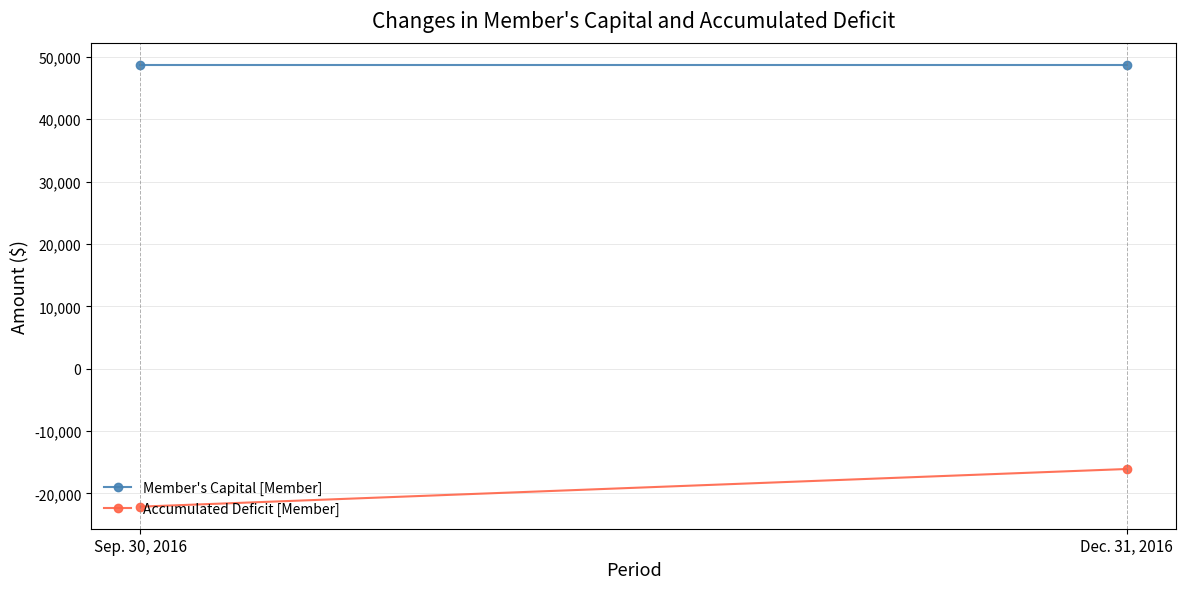

What is the sum of the Accumulated Deficit [Member] values at Dec. 31, 2016 and Sep. 30, 2016?

-38193